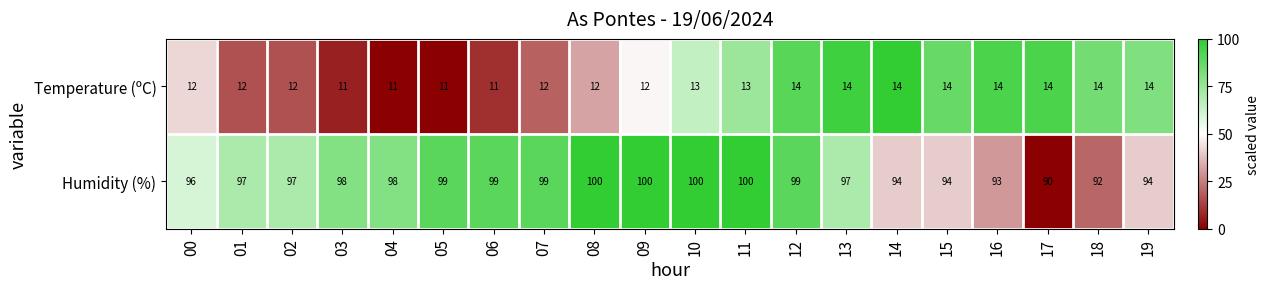

What is the approximate value of Humidity (%) at 09?

100